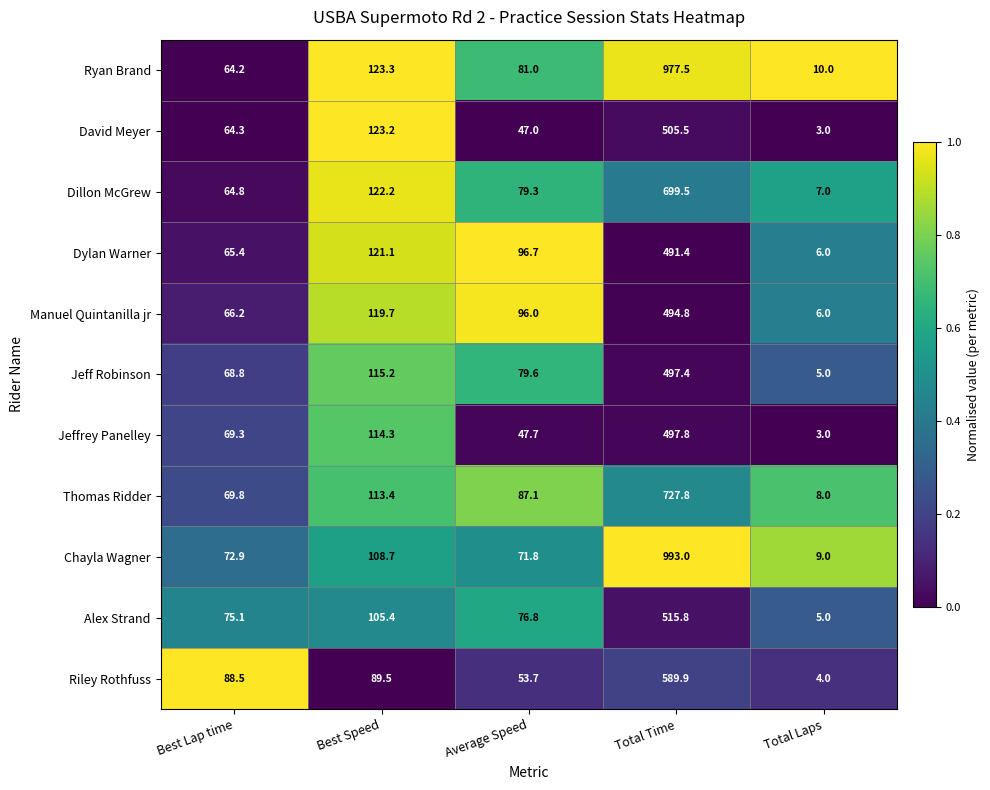

What is the average value of the Dillon McGrew series?

194.6